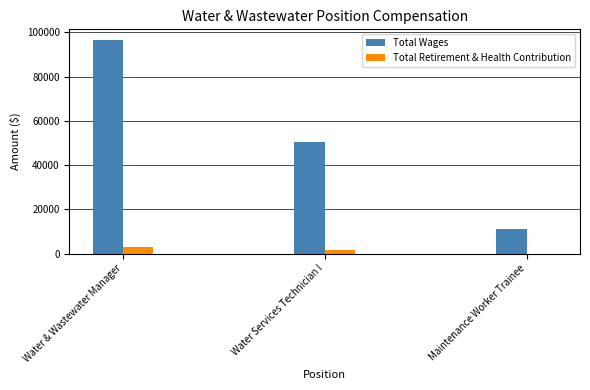

Which series changed the most between Water Services Technician I and Maintenance Worker Trainee?

Total Wages